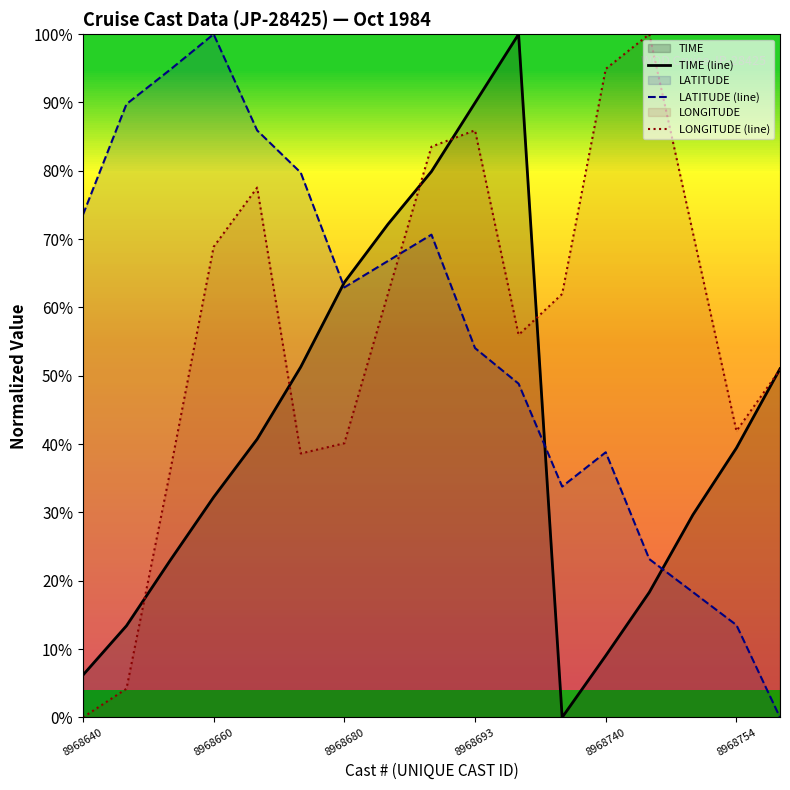

Read the LATITUDE (line) value at 8968754.

13.5